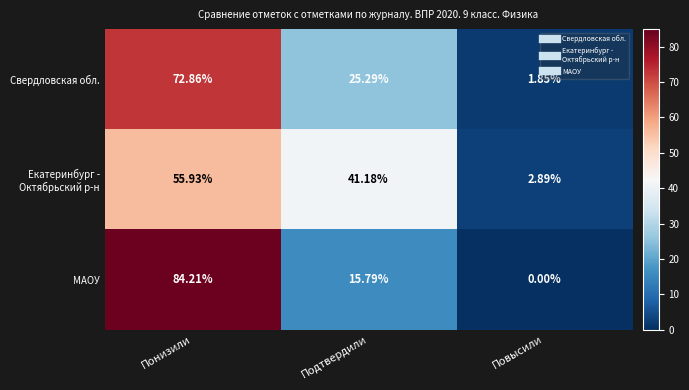

Where is МАОУ nearest to the value 42?

Подтвердили